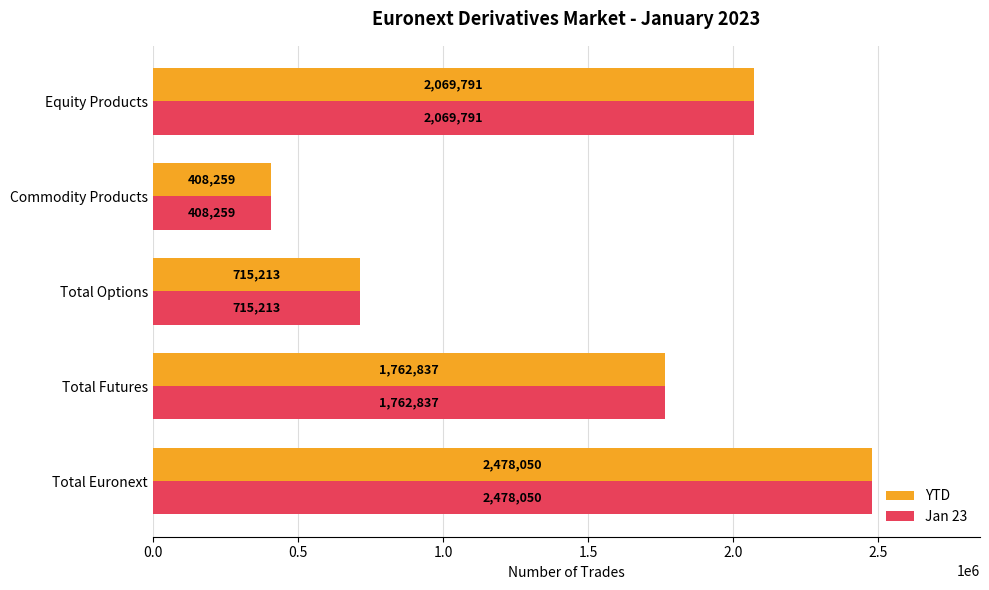

What is the average value of the YTD series?

1486830